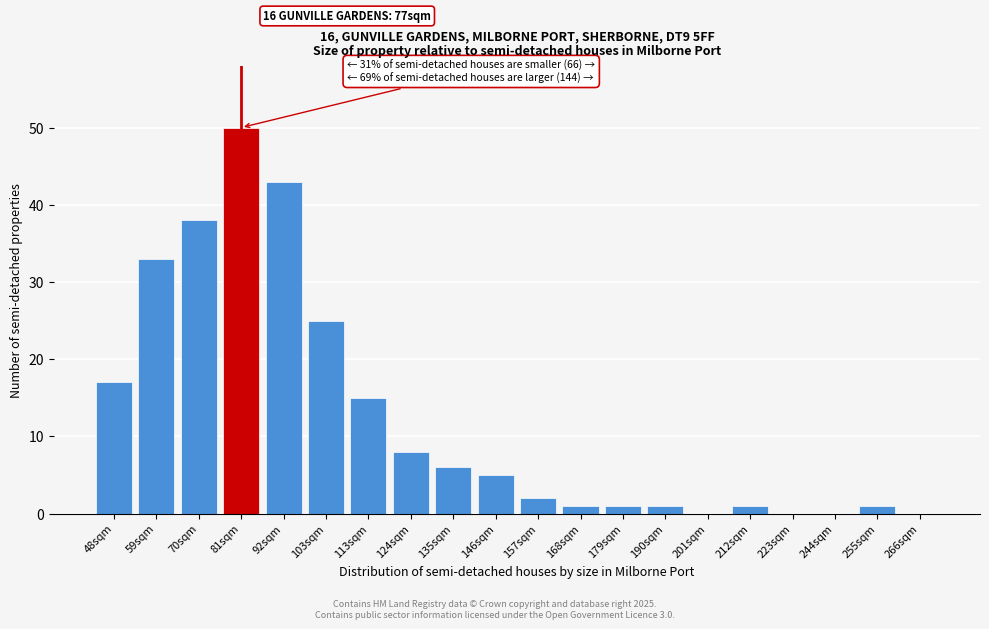

Reading right to left, what are all the values shown in this chart?

266sqm=0	255sqm=1	244sqm=0	223sqm=0	212sqm=1	201sqm=0	190sqm=1	179sqm=1	168sqm=1	157sqm=2	146sqm=5	135sqm=6	124sqm=8	113sqm=15	103sqm=25	92sqm=43	81sqm=50	70sqm=38	59sqm=33	48sqm=17